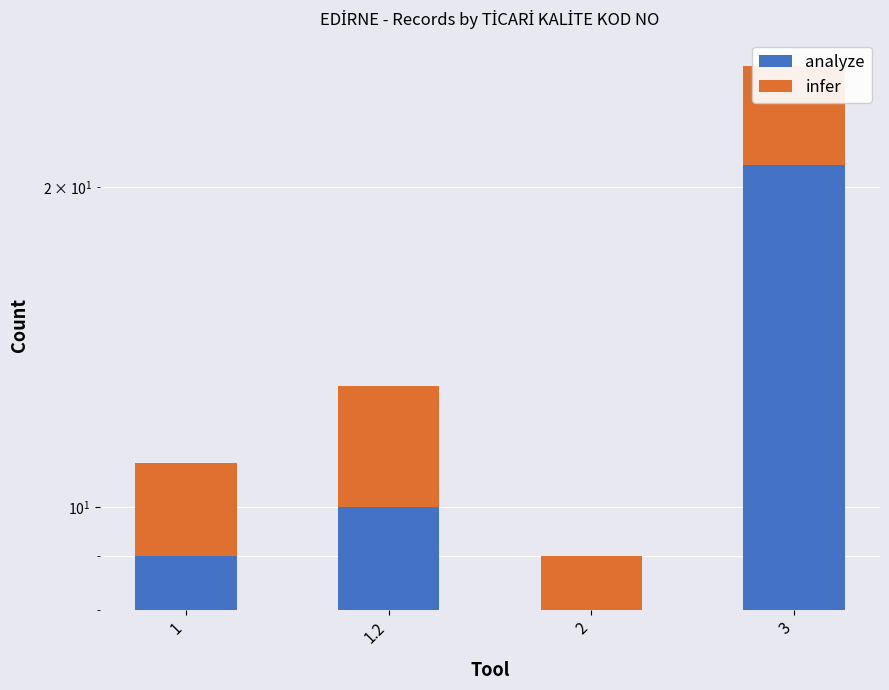

What is the value of the analyze bar at the 4th from the left?

21